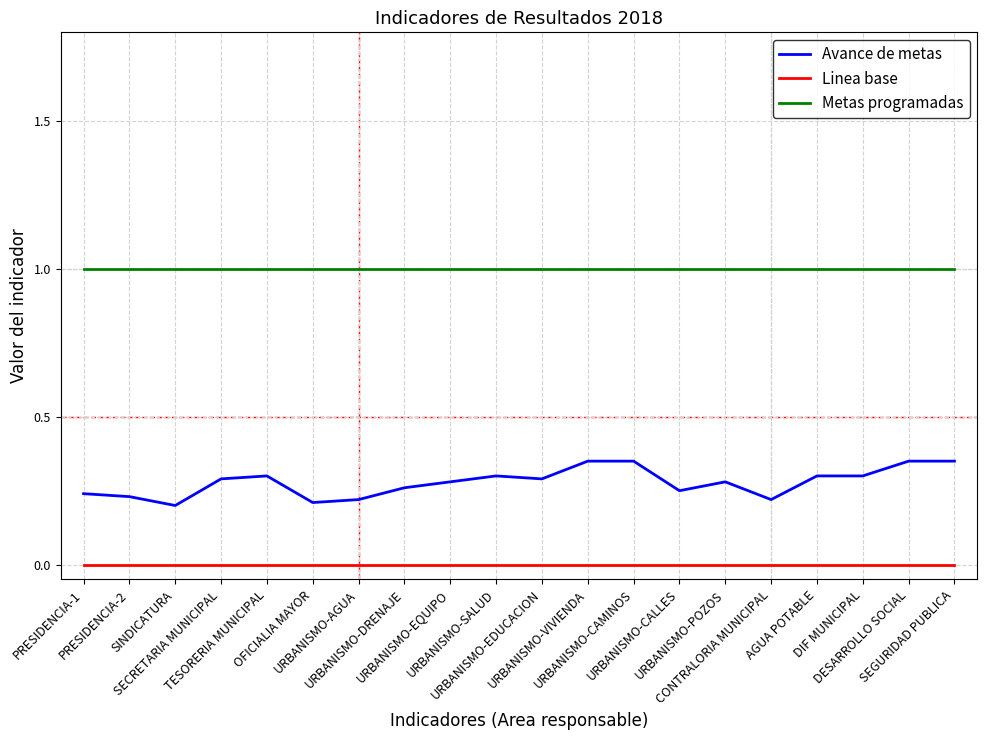

The Linea base series shows 0.0 at URBANISMO-EQUIPO. True or false?

True